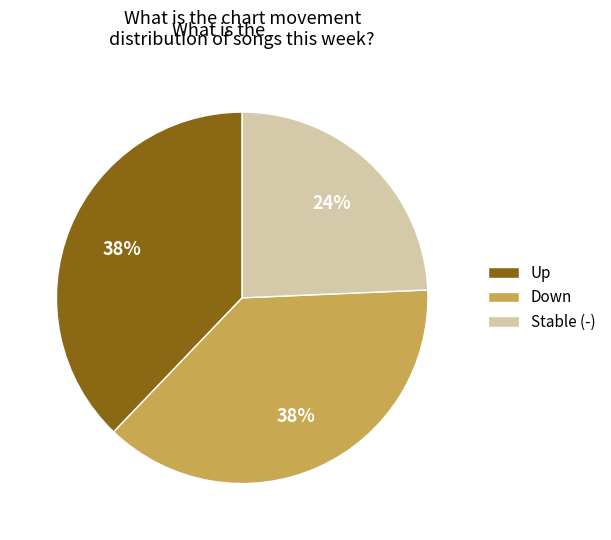

To the nearest percent, what percentage of the pie is Up?

38%